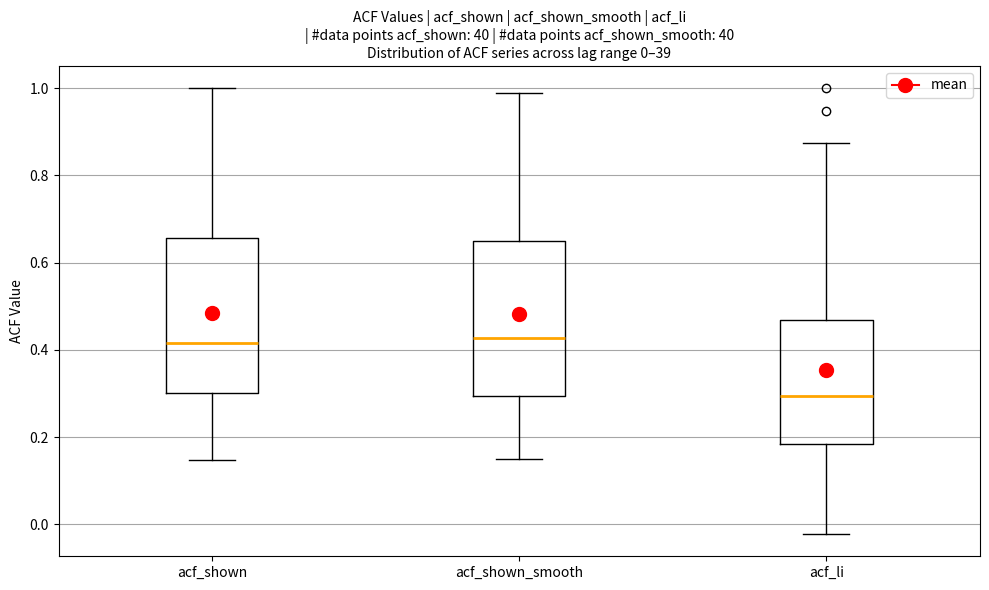

Which box has the lowest median line?

acf_li